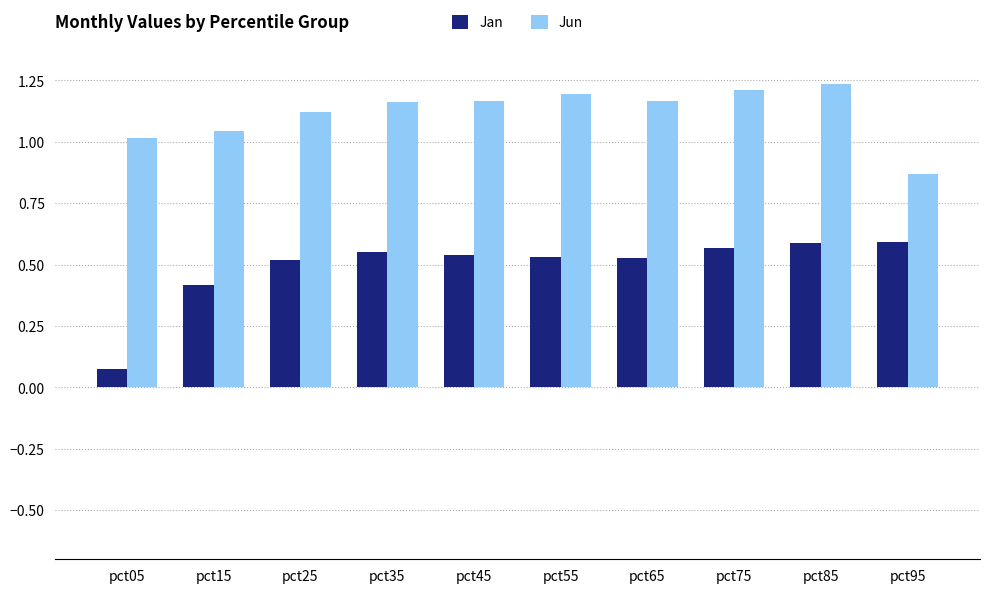

At which label does Jun reach its minimum?

pct95